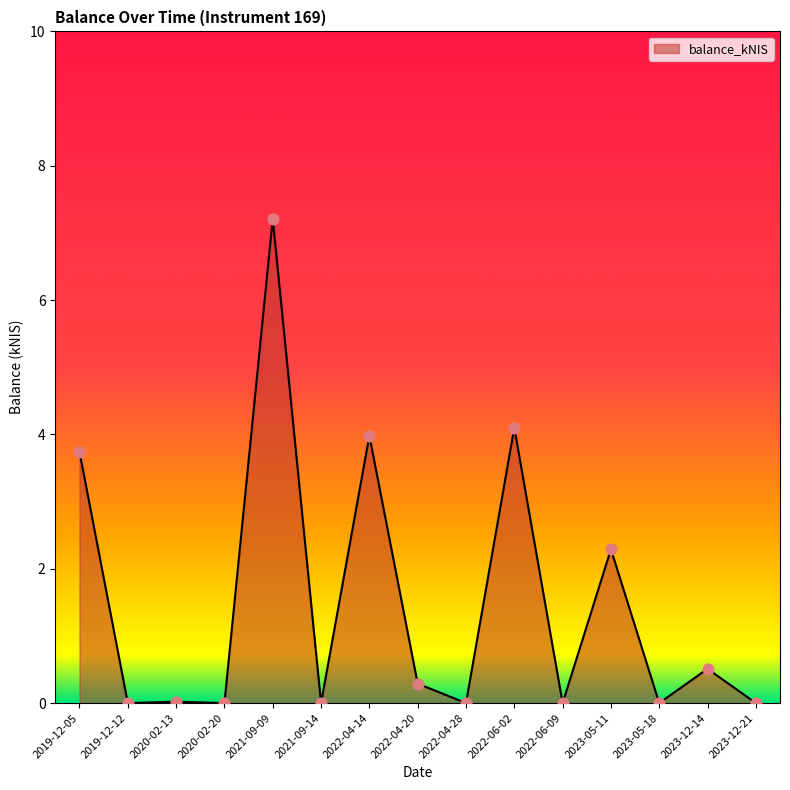

Which has a higher value, 2019-12-12 or 2021-09-09?

2021-09-09